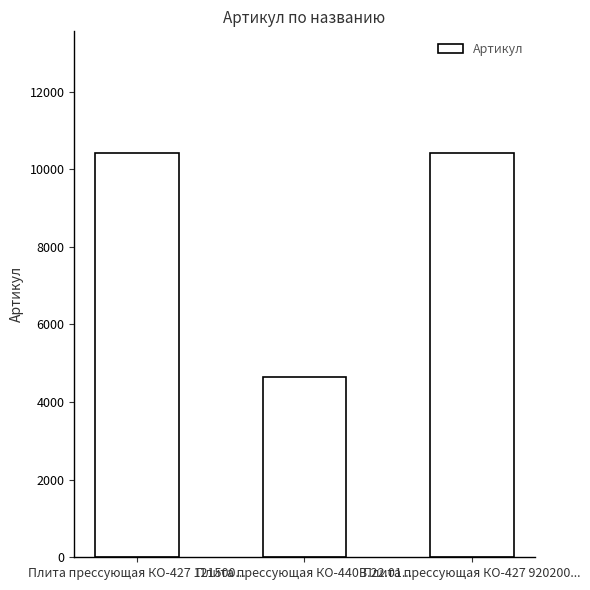

What is the label of the 1st bar from the left?

Плита прессующая КО-427 121500...